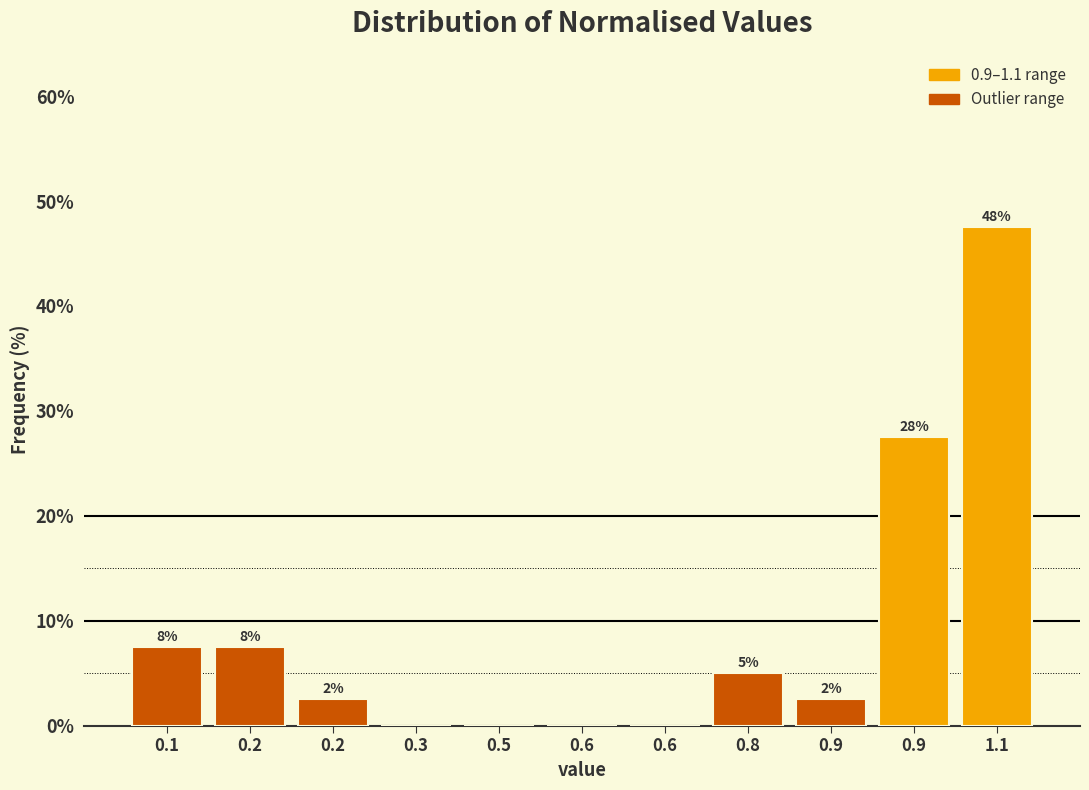

Are the bars horizontal?

No